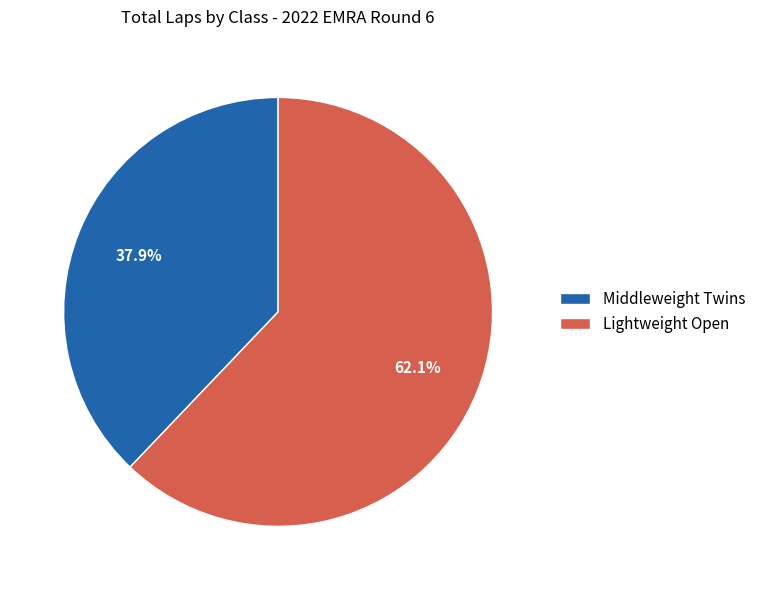

How much of the chart is everything except Middleweight Twins?

62.1%